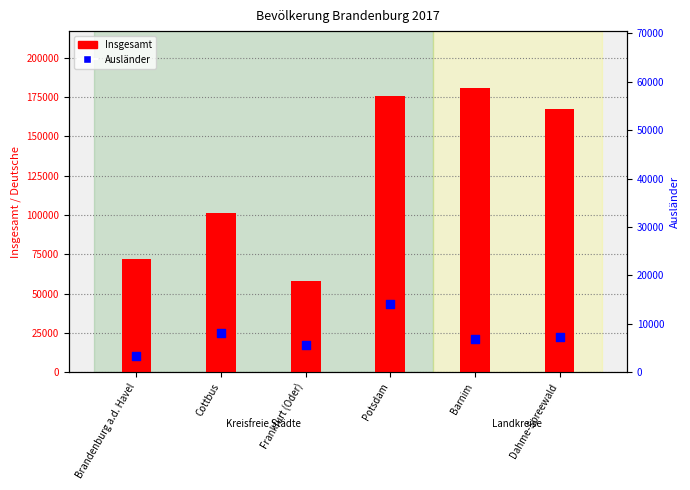

What is the total value across all series at Cottbus?

109201